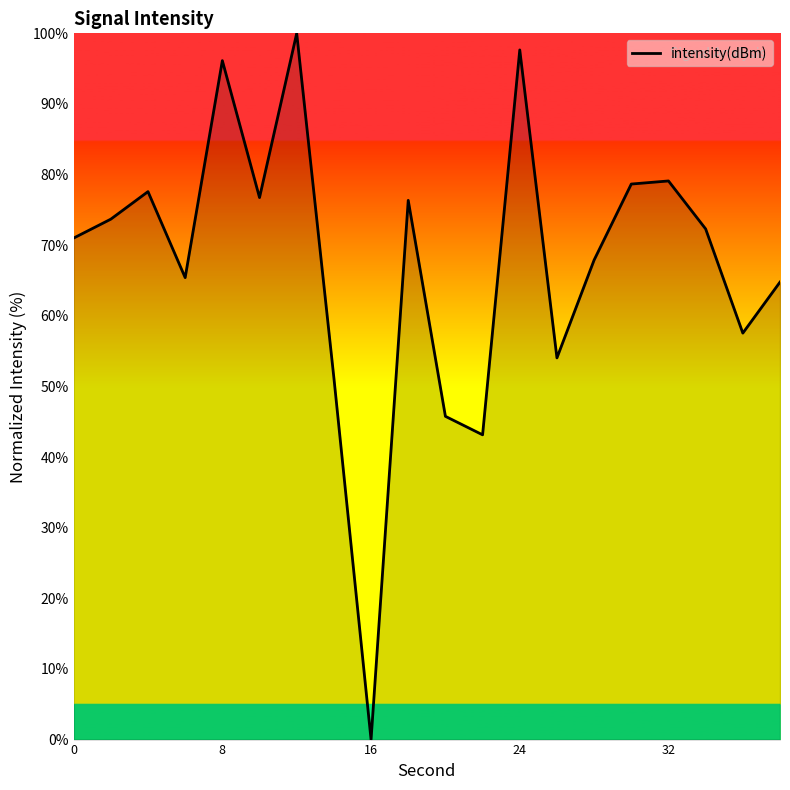

What is the maximum value shown in the chart?

100.0